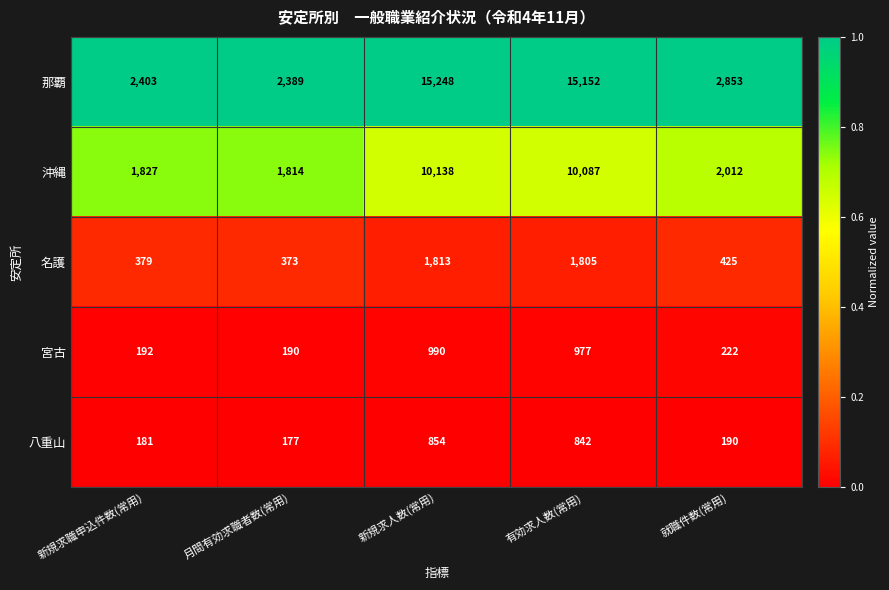

Between 月間有効求職者数(常用) and 有効求人数(常用), which series saw the biggest shift?

那覇